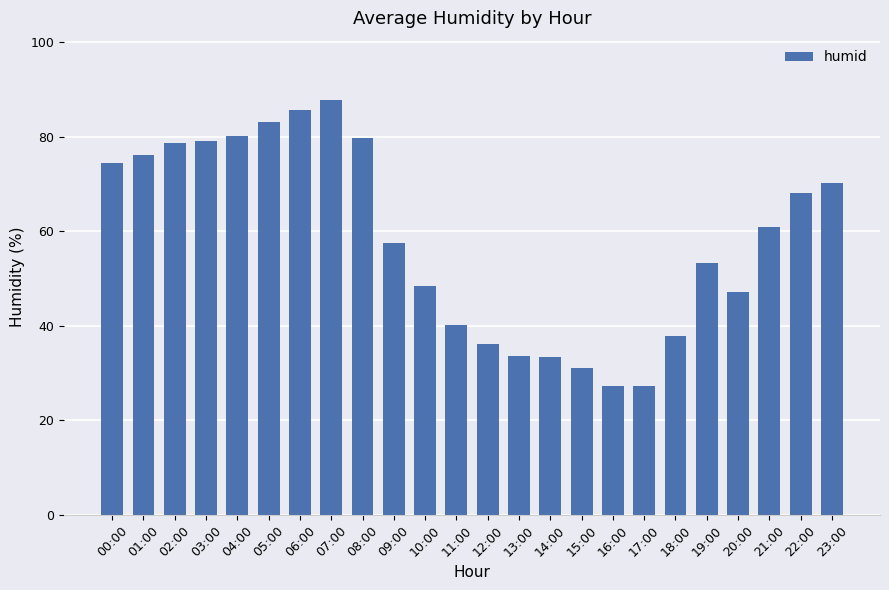

What is the value of the 4th bar from the left?

79.1